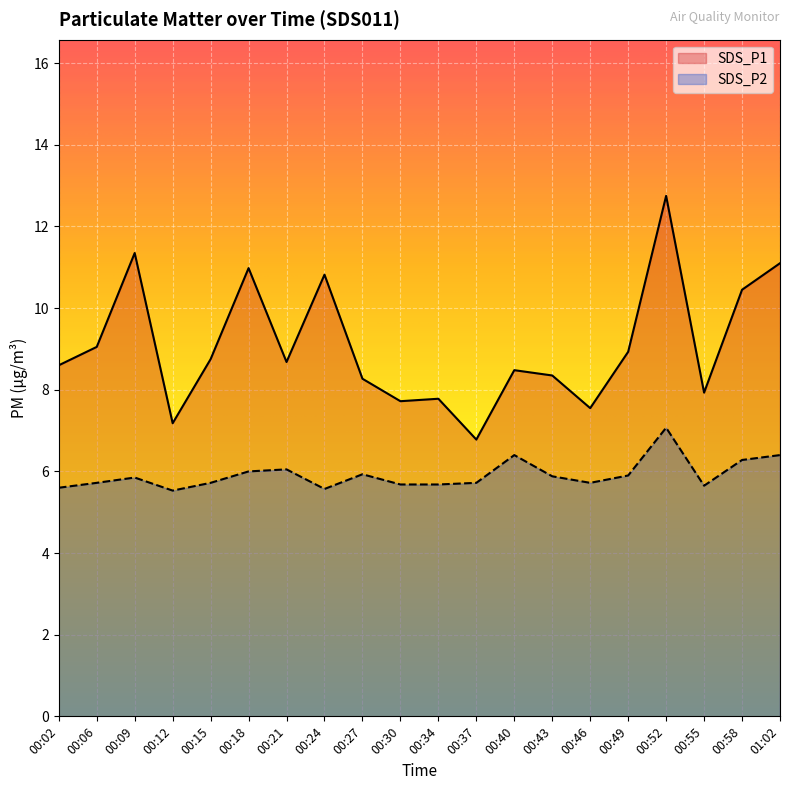

Which series changed the most between 00:09 and 00:21?

SDS_P1